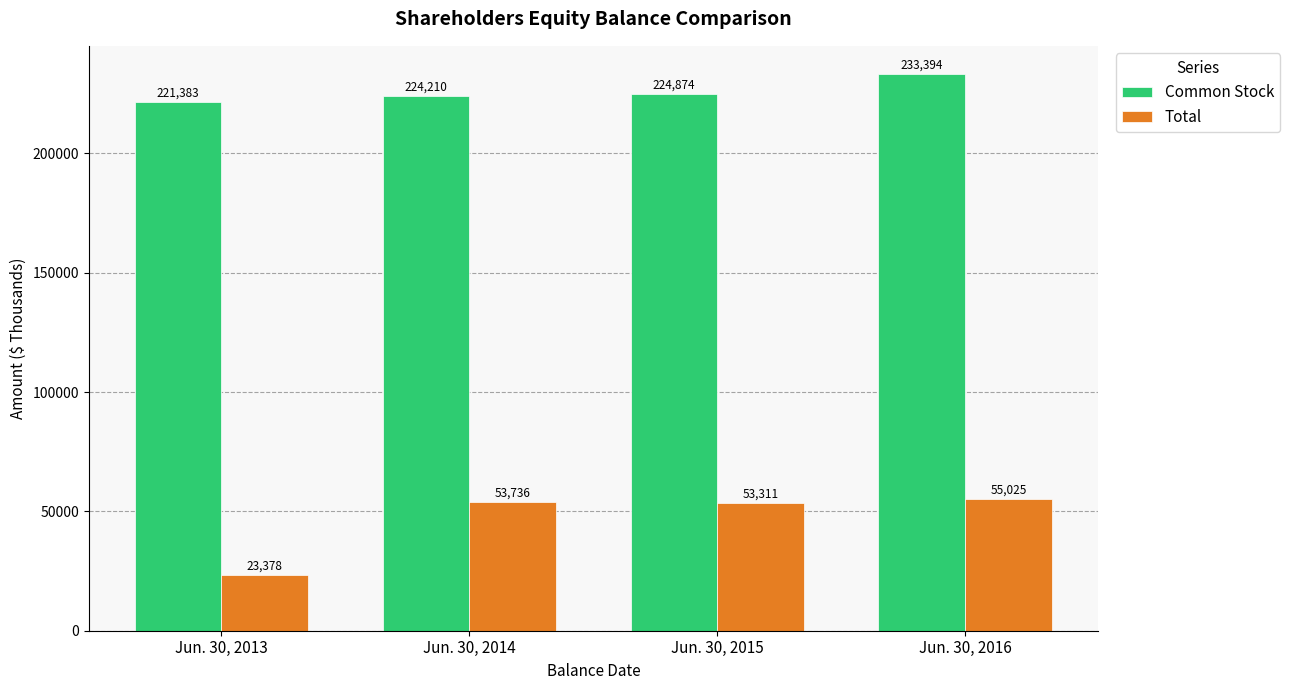

Reading left to right, list all the values displayed in this chart.

Common Stock: Jun. 30, 2013=221383	Jun. 30, 2014=224210	Jun. 30, 2015=224874	Jun. 30, 2016=233394
Total: Jun. 30, 2013=23378	Jun. 30, 2014=53736	Jun. 30, 2015=53311	Jun. 30, 2016=55025